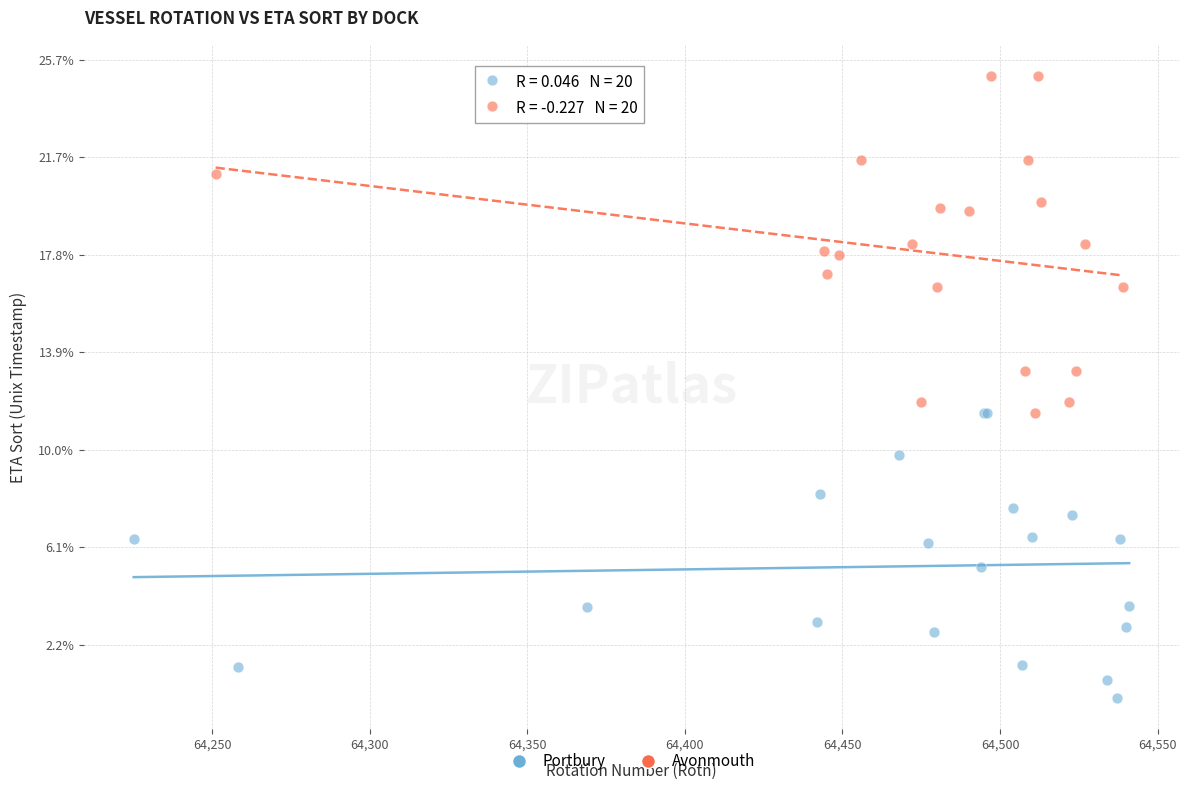

What are all the series names shown in the legend?

Portbury, Avonmouth